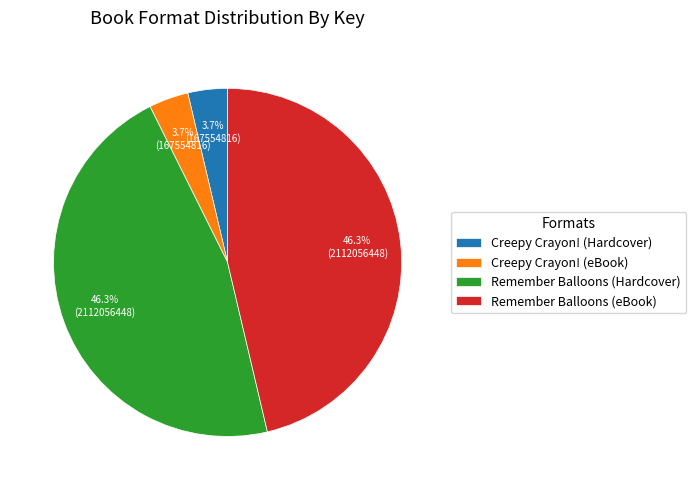

Combined, do Remember Balloons (eBook) and Remember Balloons (Hardcover) account for over 50%?

Yes